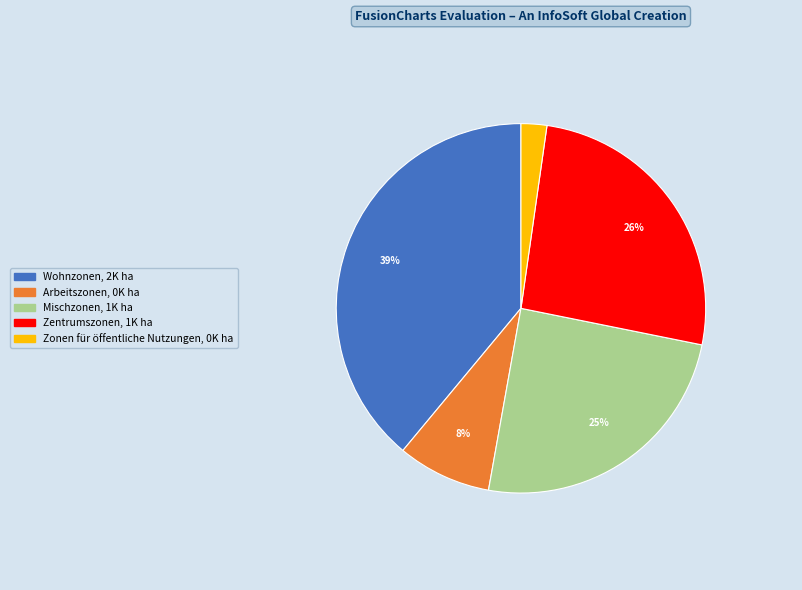

Count the number of slices in the pie.

5